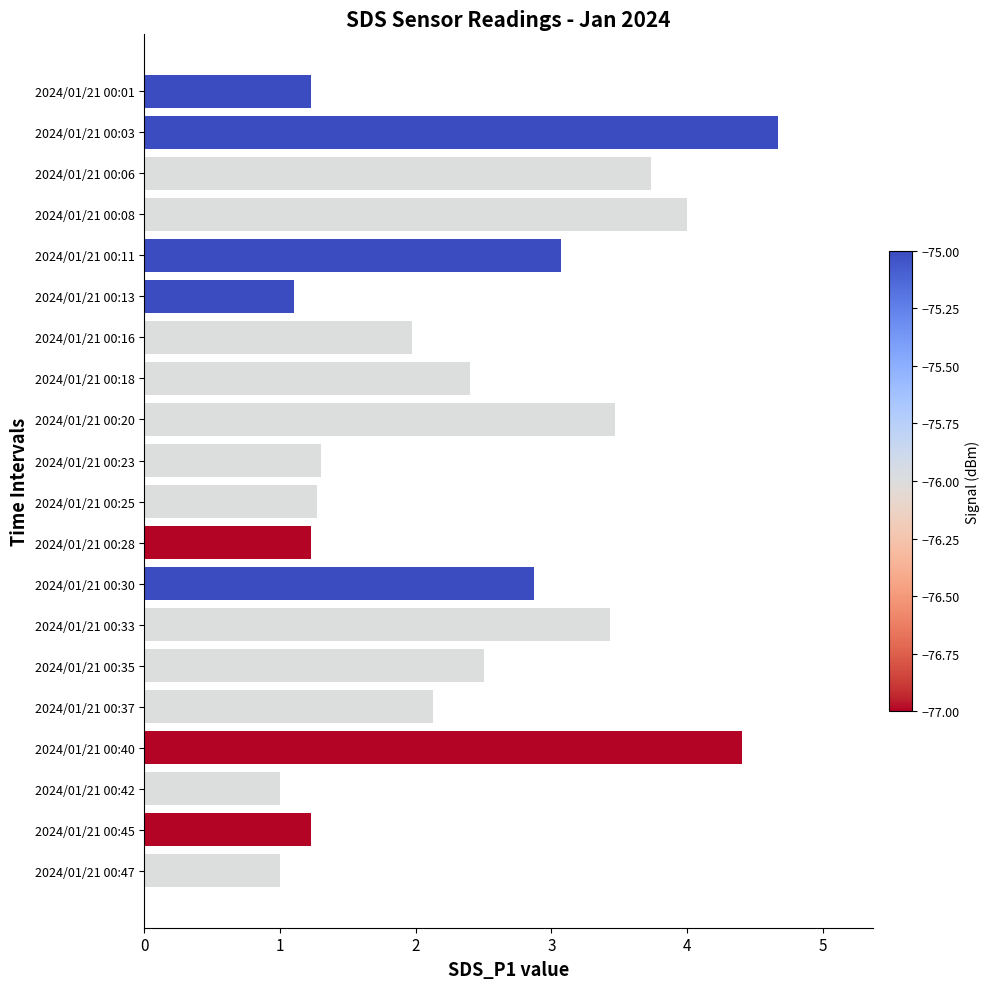

Which label corresponds to the largest value in the chart?

2024/01/21 00:03